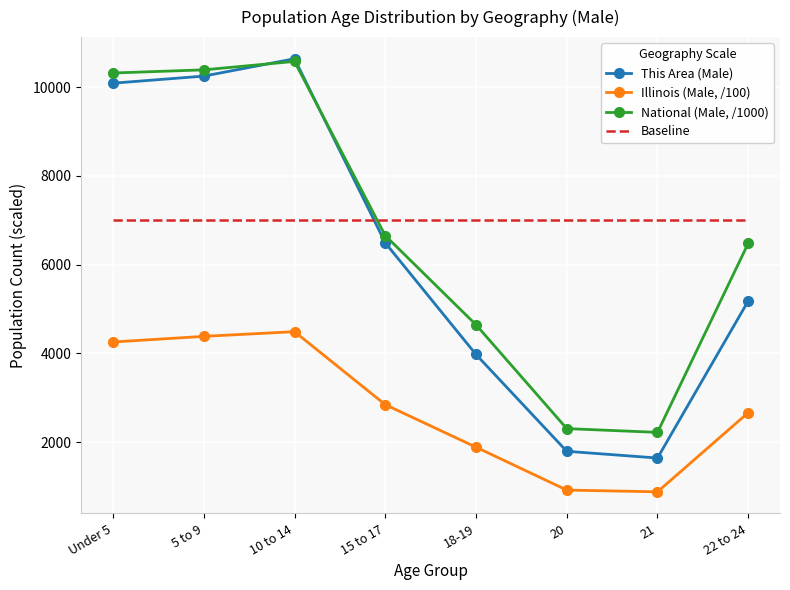

What is the difference between the second highest and second lowest values in the National (Male, /1000) series?

8082